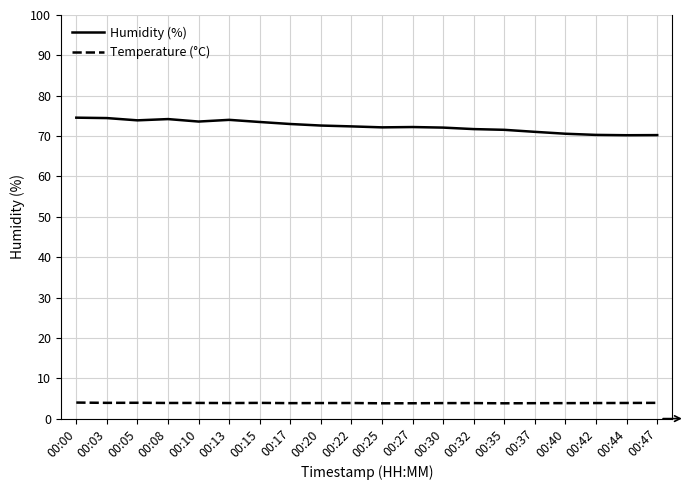

At how many categories does at least one series exceed 22?

20